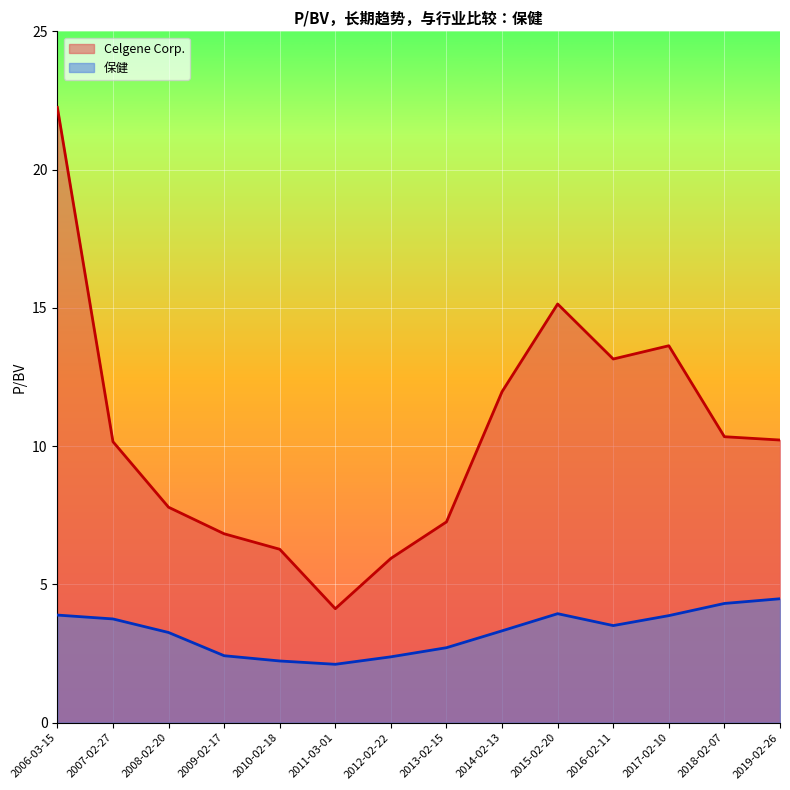

Which series has the largest total across all categories?

Celgene Corp.